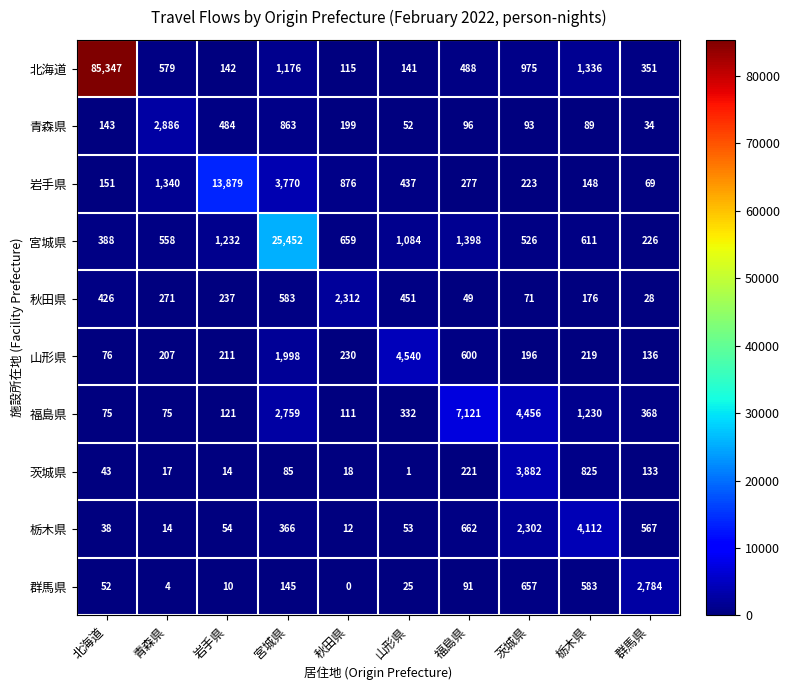

Is the value of 福島県 at 岩手県 greater than the value of 山形県 at 青森県?

No